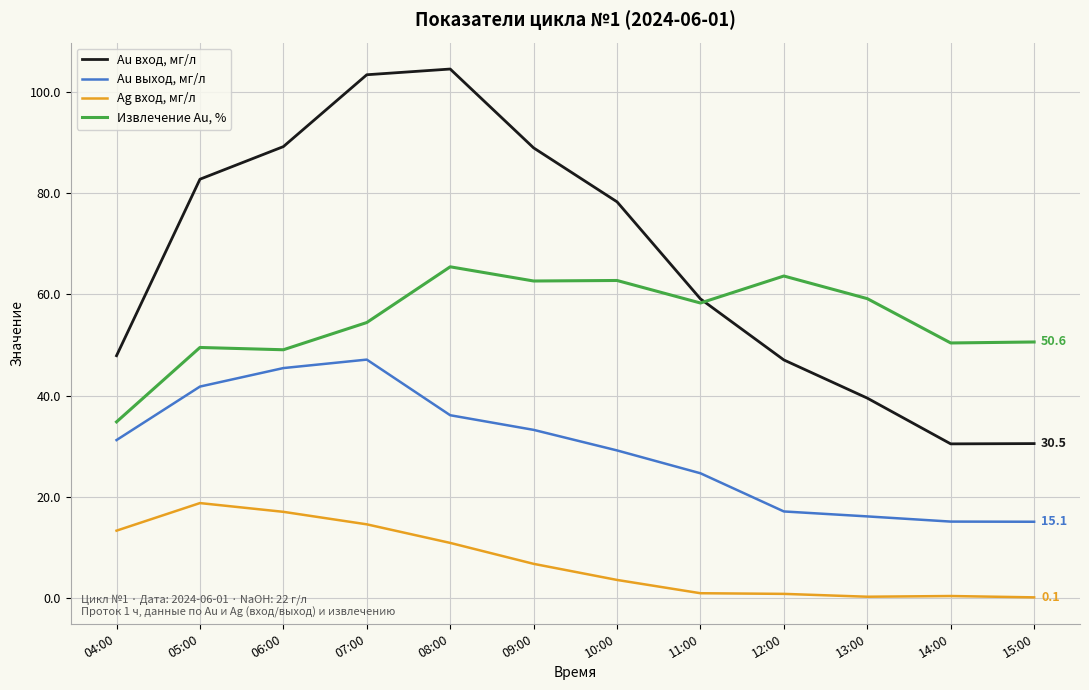

What is the maximum value for Извлечение Au, %?

65.4